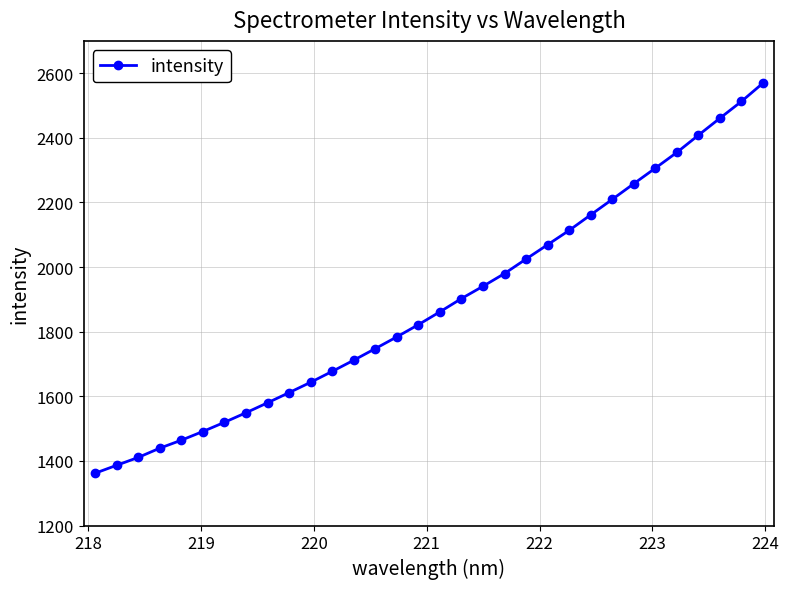

What is the difference between the maximum and minimum values?

1207.5